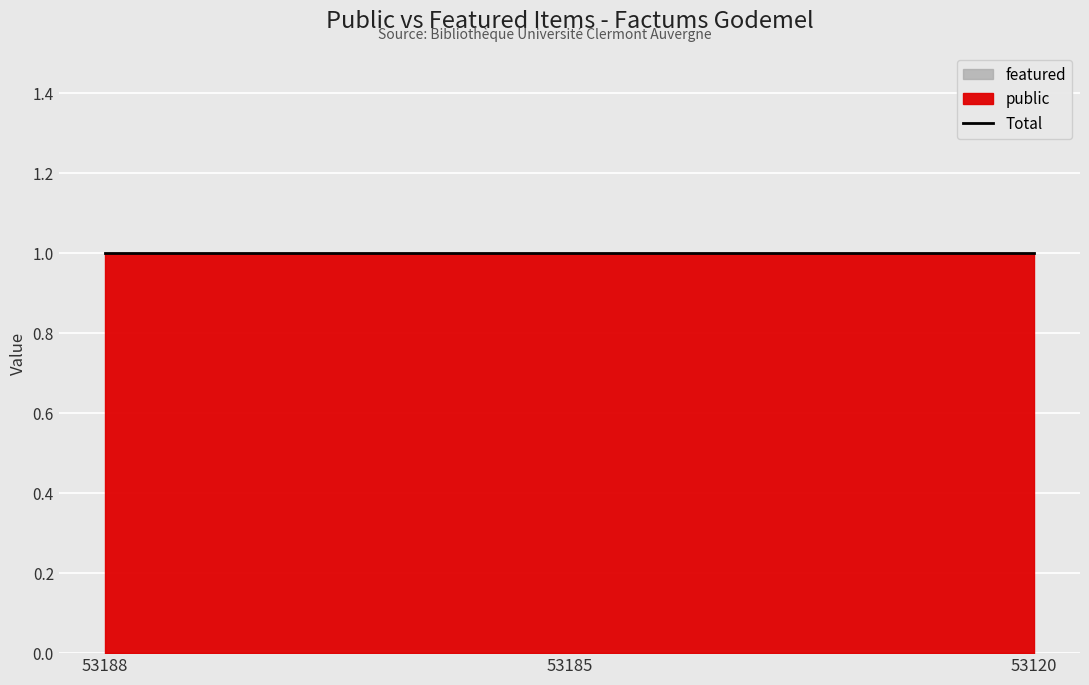

Read the public value at 53120.

1